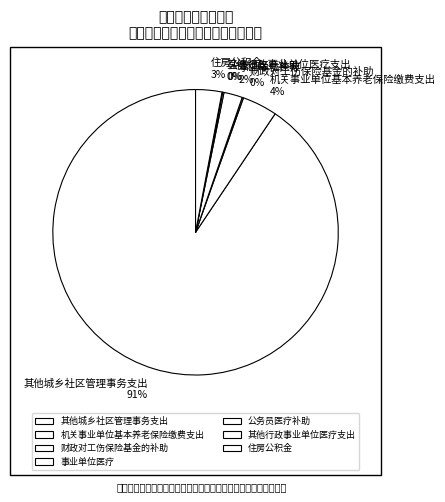

Is there any slice that represents more than half of the pie?

Yes